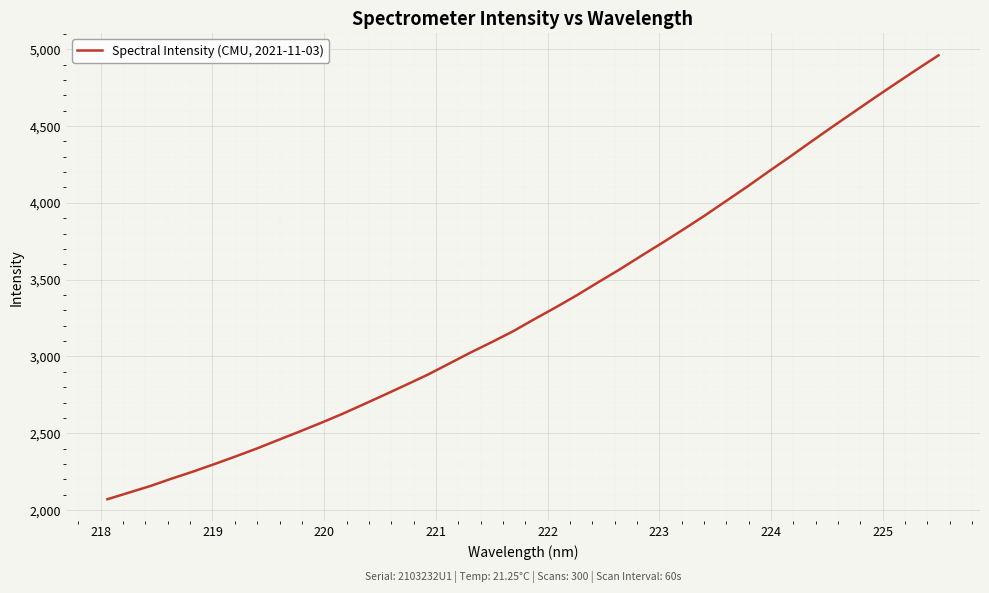

What is the difference between the maximum and minimum values?

2889.5